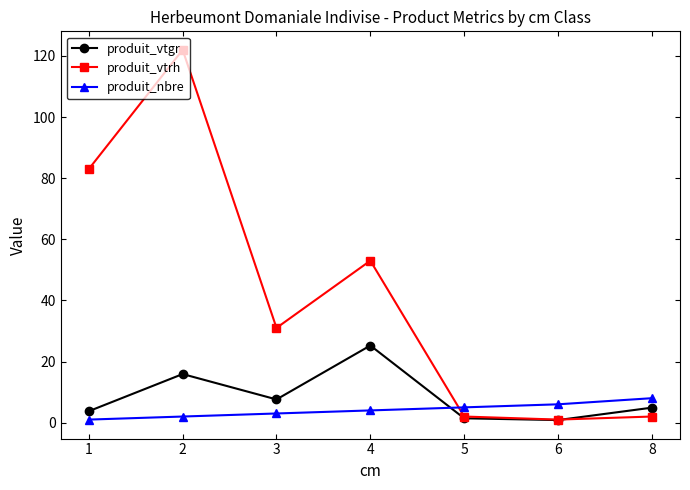

What is the difference between the produit_nbre values at 5 and 3?

2.0